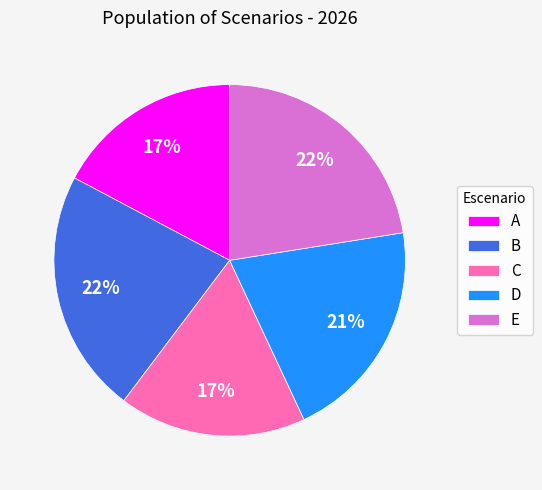

Is the sum of E and B greater than half?

No